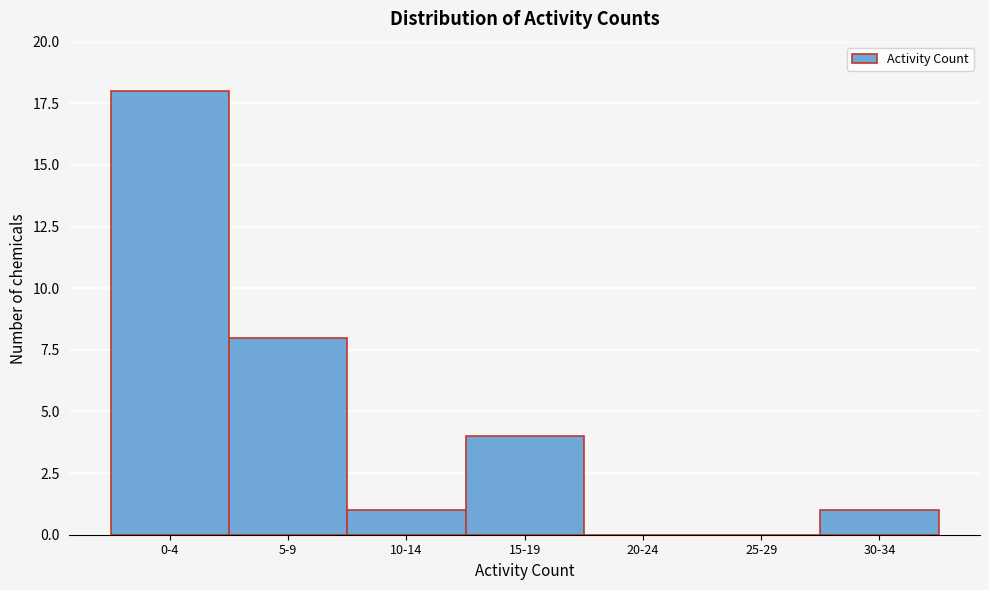

Reading left to right, transcribe all the data shown in this chart.

0-4=18	5-9=8	10-14=1	15-19=4	20-24=0	25-29=0	30-34=1